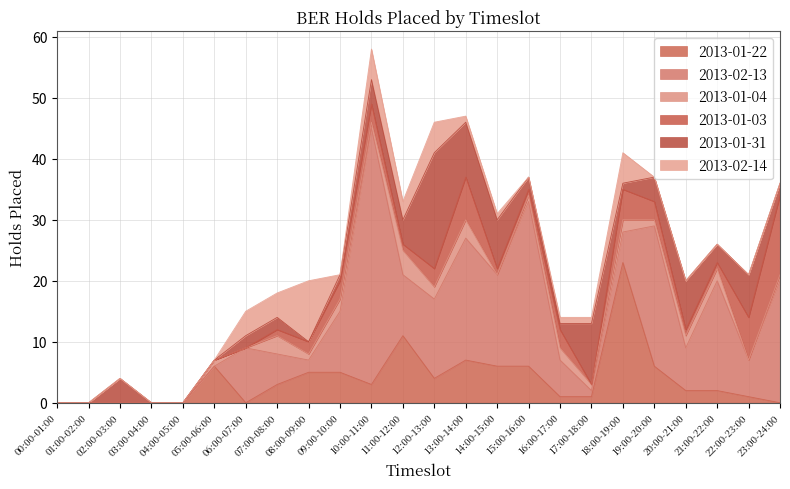

What is the label of the 13th point from the right?

11:00-12:00